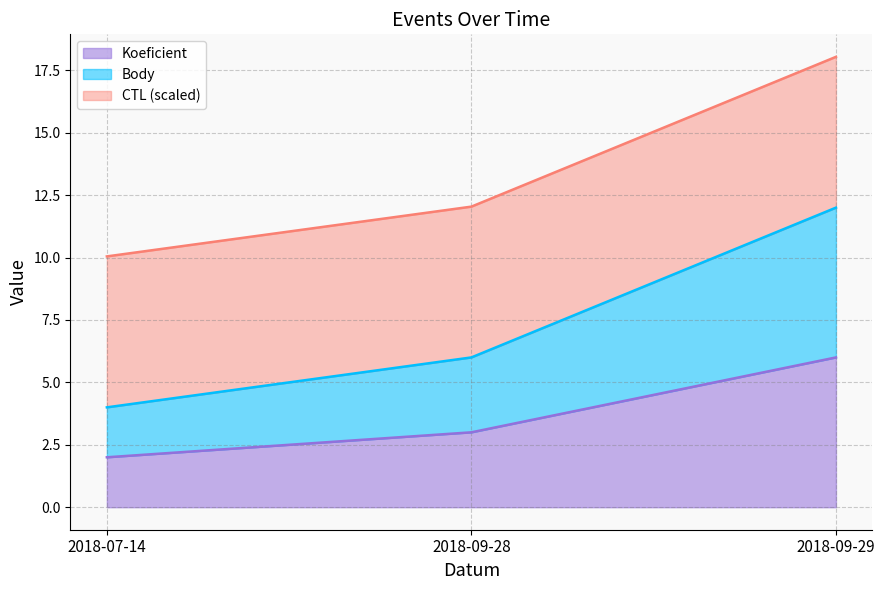

How many Body values are between 4 and 12?

3